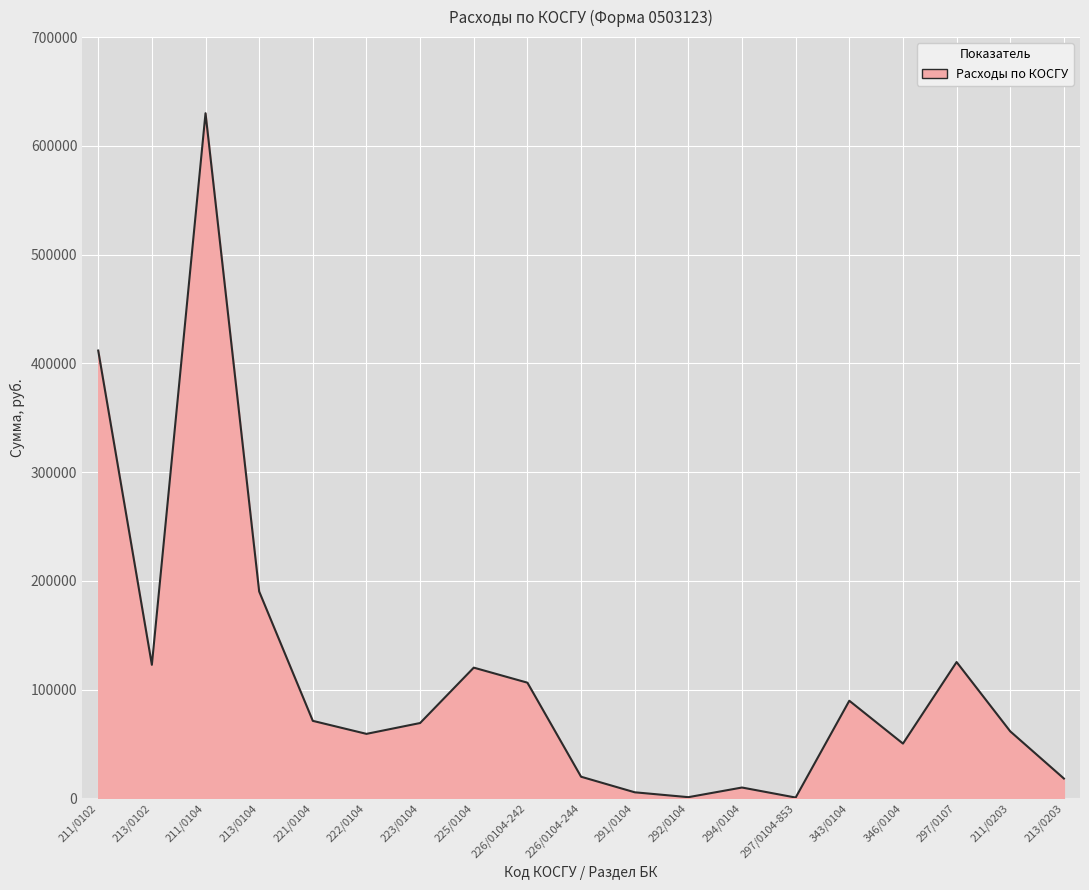

At which label is the value closest to 315399?

211/0102